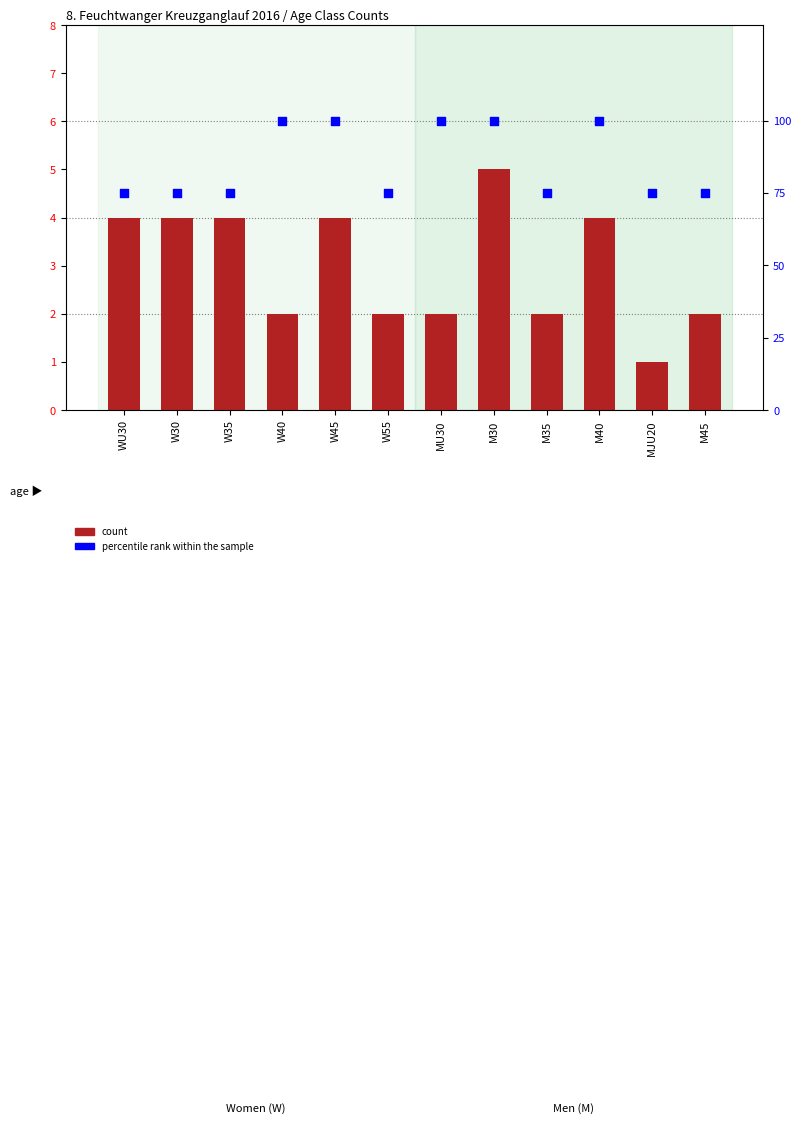

At which category is the sum across all series the highest?

M30